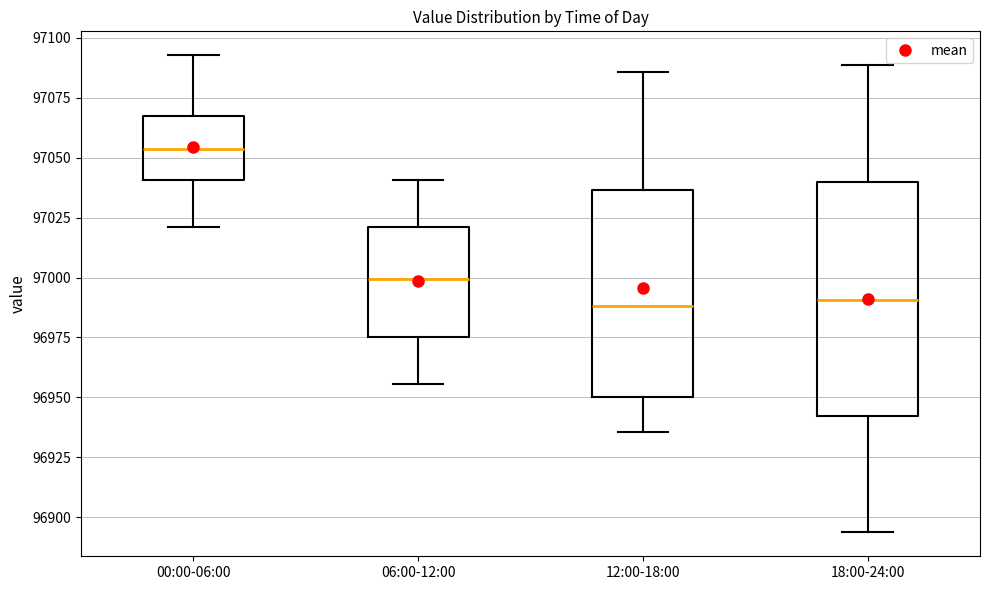

Comparing the boxes themselves (not the whiskers), which one is the tallest?

18:00-24:00